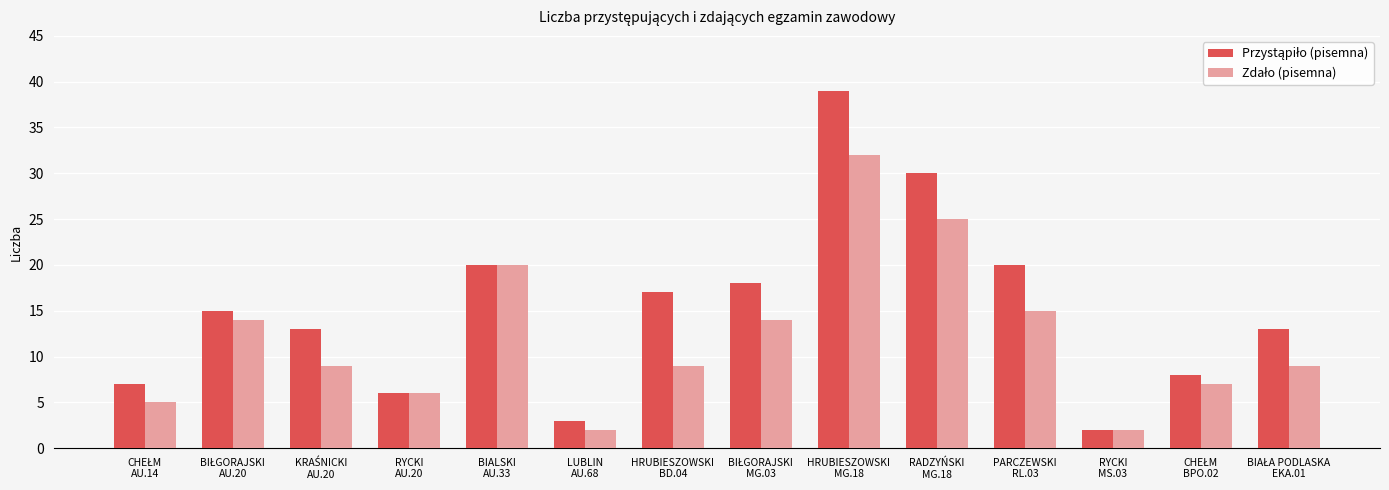

Count the number of data series in this chart.

2